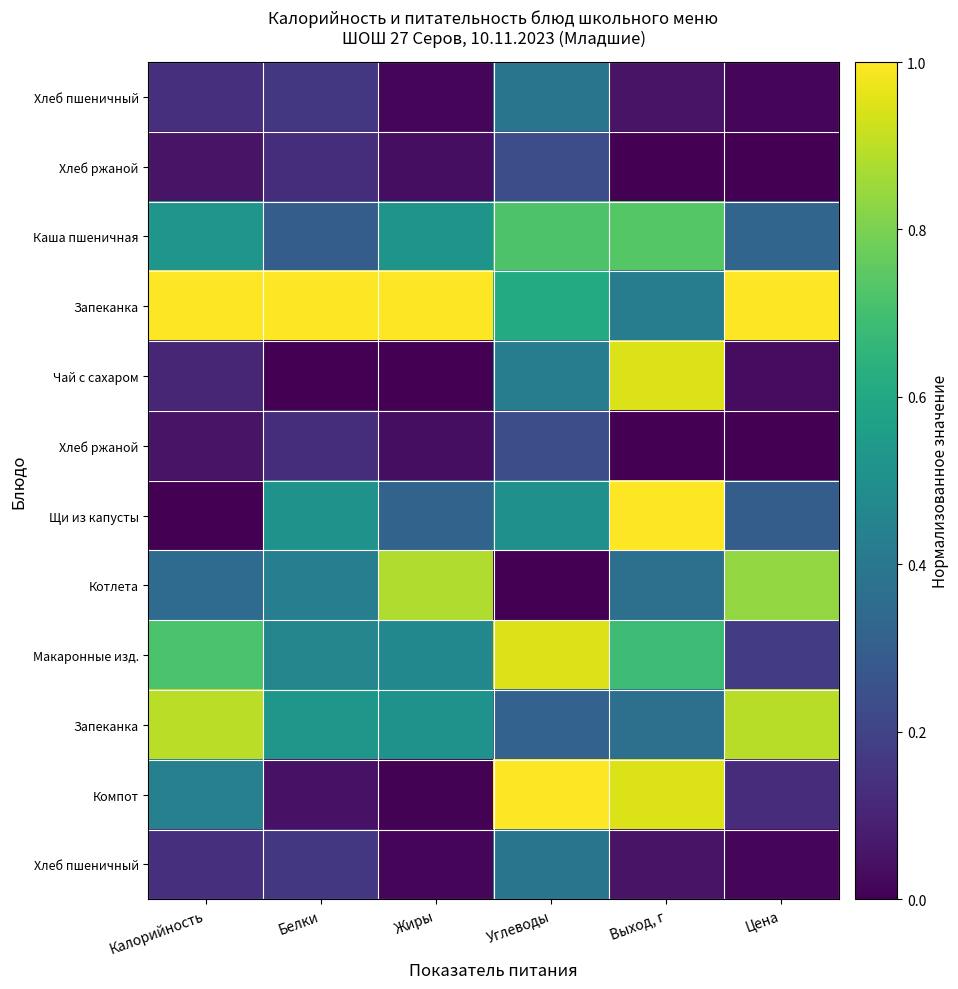

Between Жиры and Белки, which is larger?

Белки